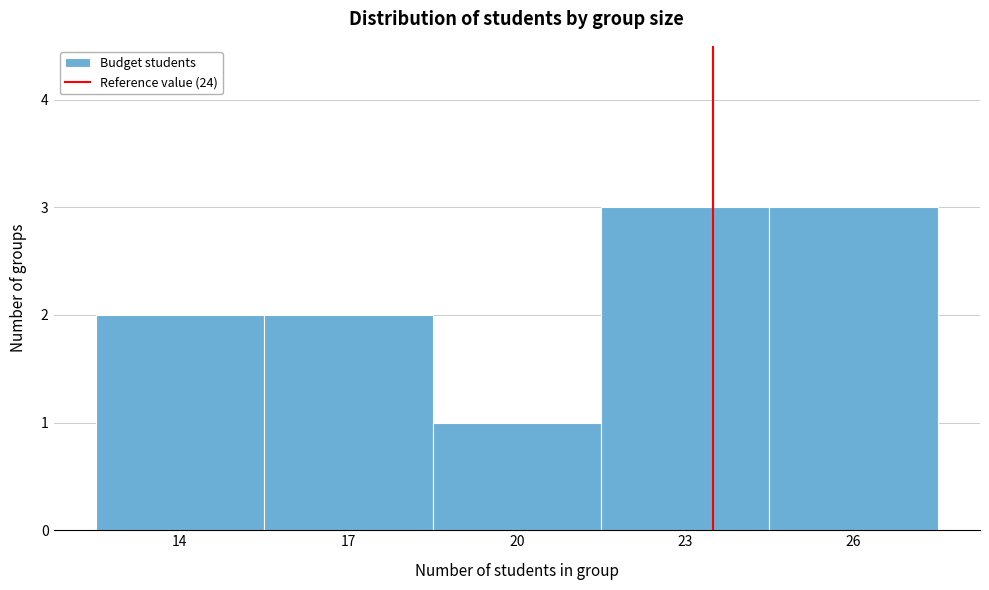

Reading left to right, what are all the values shown in this chart?

2	2	1	3	3